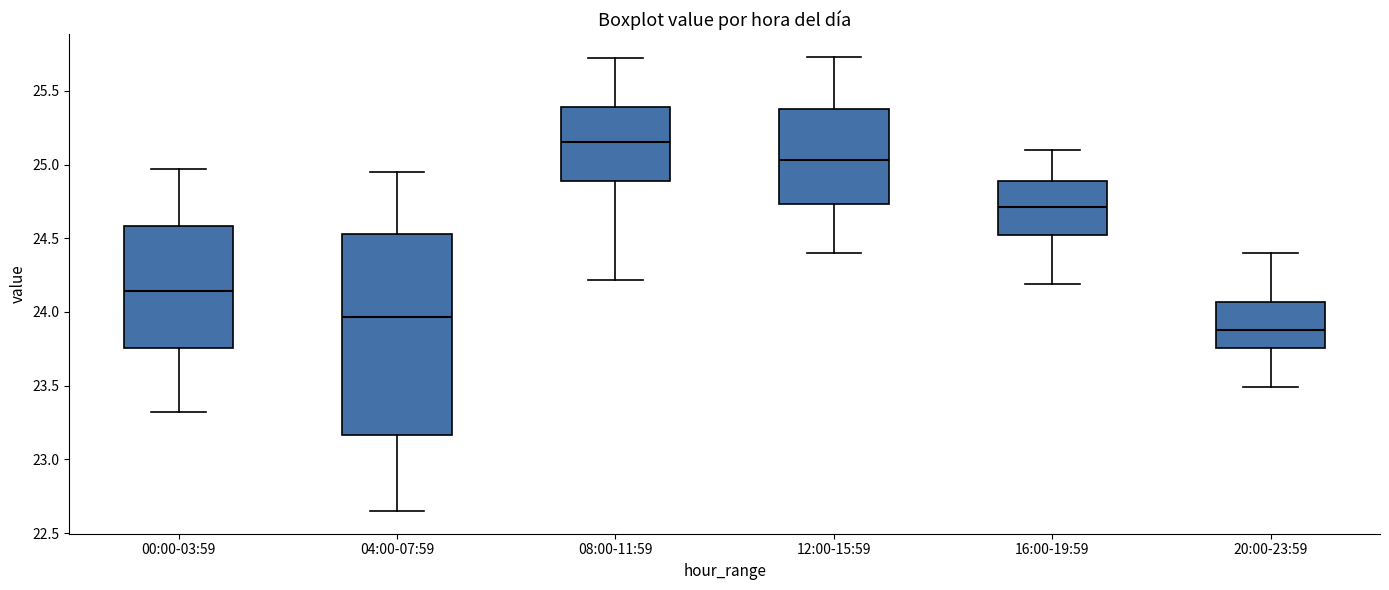

Where is the upper edge of the box for 20:00-23:59 on the y-axis? The values are not printed on the chart, so give them approximately, as read against the axis.

24.05